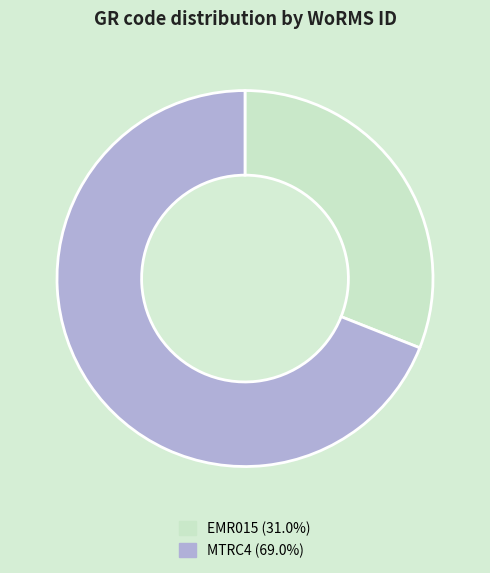

Is it true that EMR015 is 31% of the pie?

True